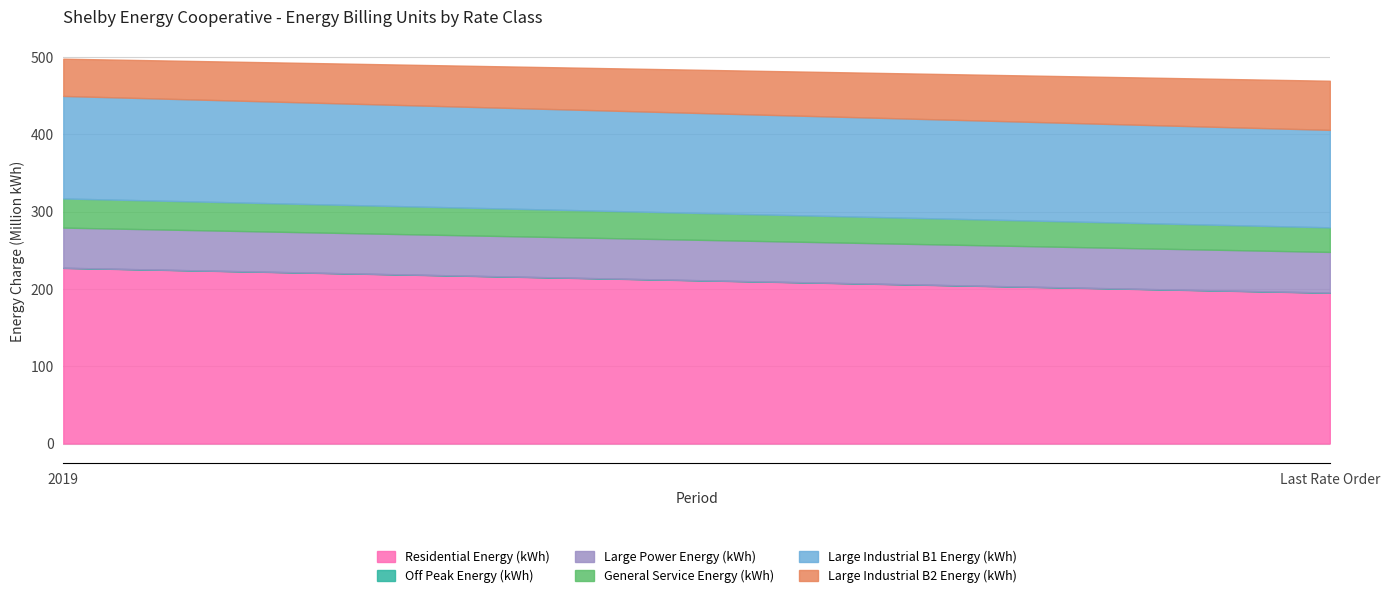

Reading right to left, what are all the values shown in this chart?

Residential Energy (kWh): Last Rate Order=195123986	2019=227309796
Off Peak Energy (kWh): Last Rate Order=253124	2019=197246
Large Power Energy (kWh): Last Rate Order=52584285	2019=51934800
General Service Energy (kWh): Last Rate Order=31793552	2019=37730894
Large Industrial B1 Energy (kWh): Last Rate Order=126170360	2019=132634518
Large Industrial B2 Energy (kWh): Last Rate Order=63560133	2019=48232897